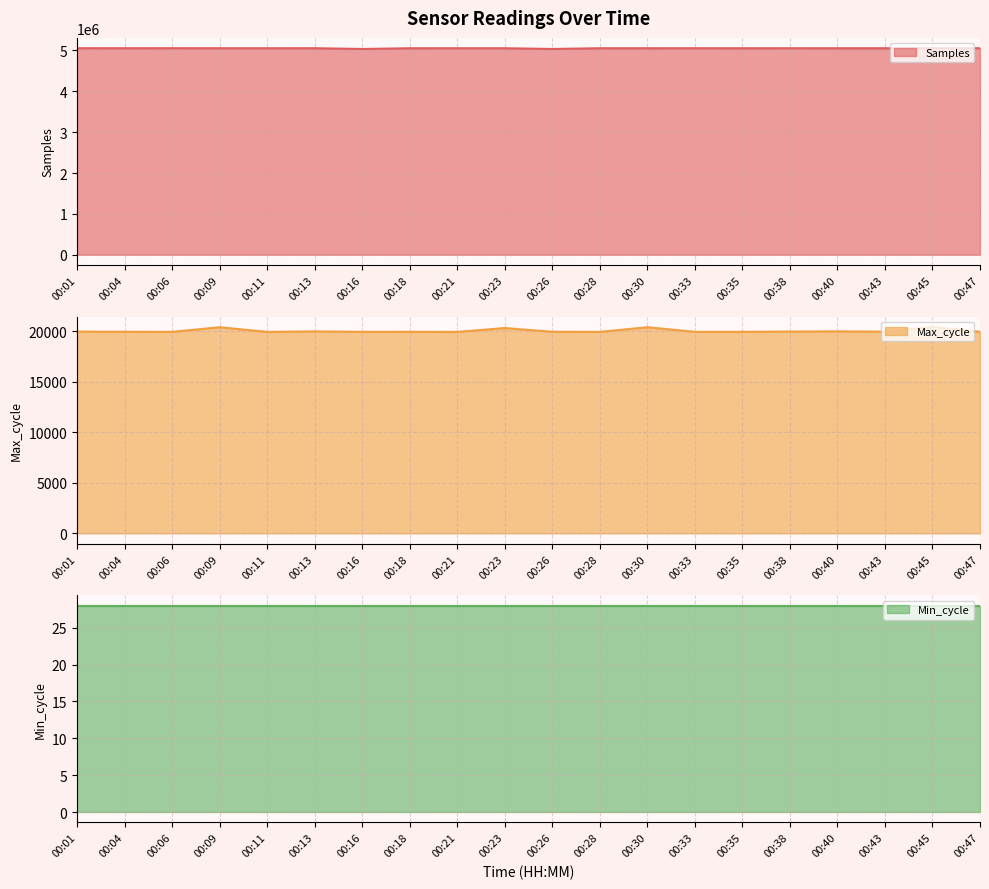

Which series has the largest total across all categories?

Samples